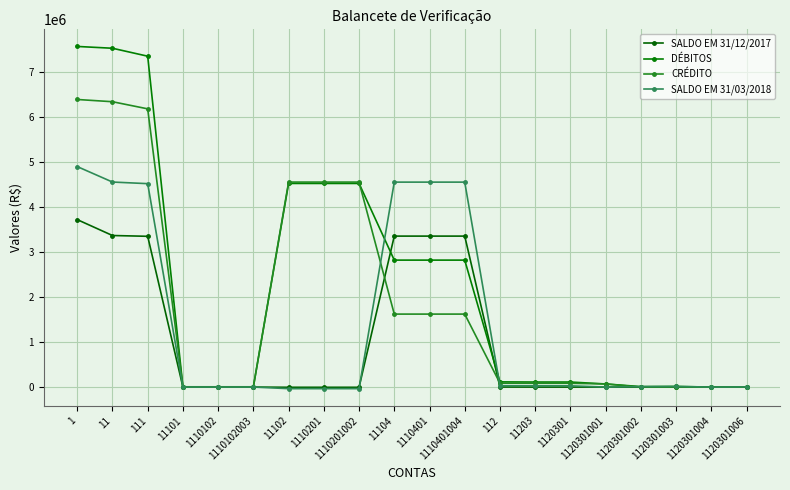

What is the difference between the SALDO EM 31/03/2018 values at 1110201002 and 11?

4593709.2